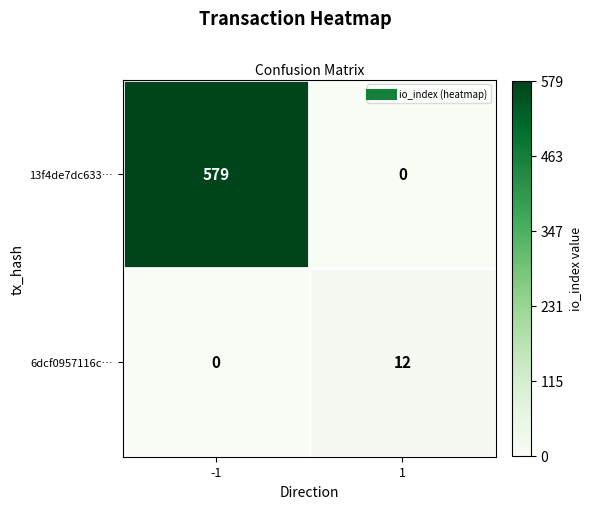

What is the maximum value shown in the chart?

579